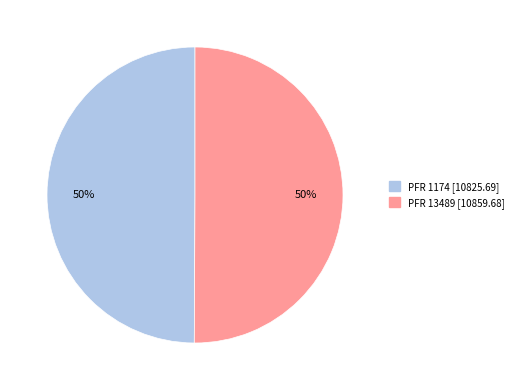

Is the sum of PFR 13489 and PFR 1174 greater than half?

Yes